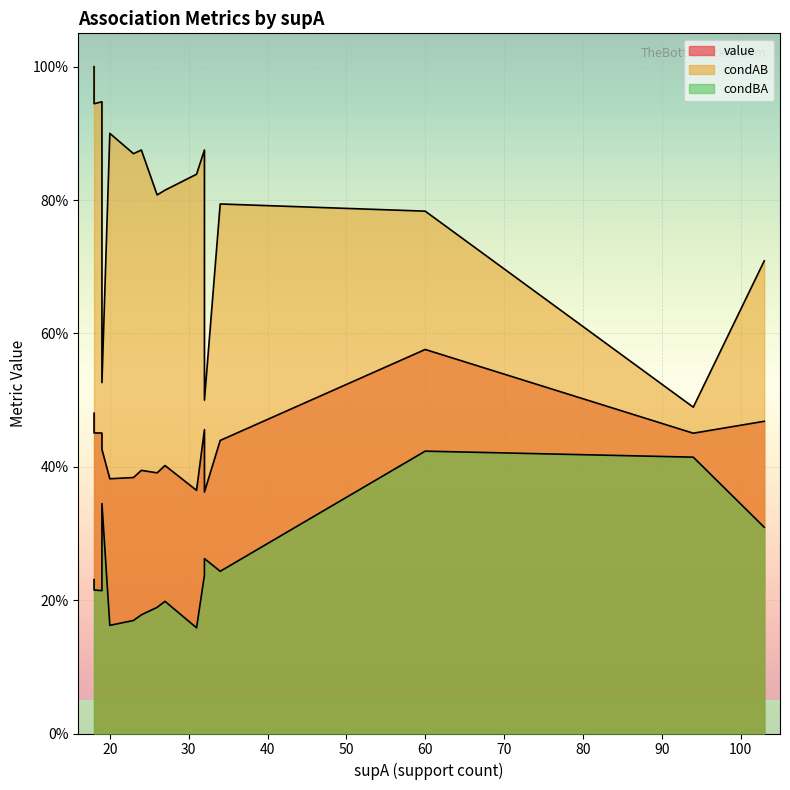

What is the sum of the value values at 3 and 7?

0.9